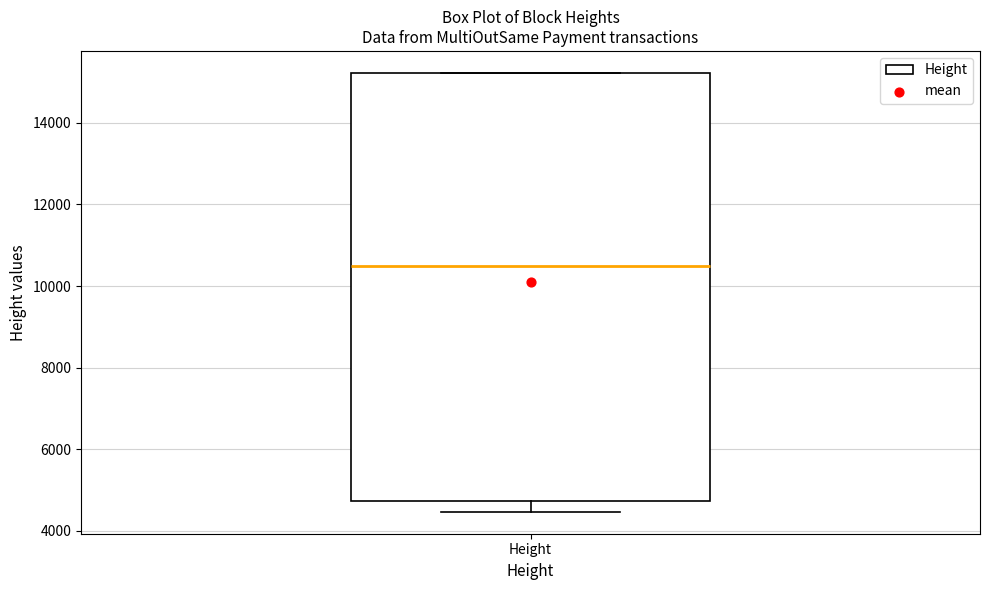

Read this box plot against the y-axis: the position of the median line, the range covered by the box, and the ends of both whiskers. The values are not printed on the chart, so give them approximately, as read against the axis.

median 10400, box 4800 to 15200, whiskers 4400 to 15200